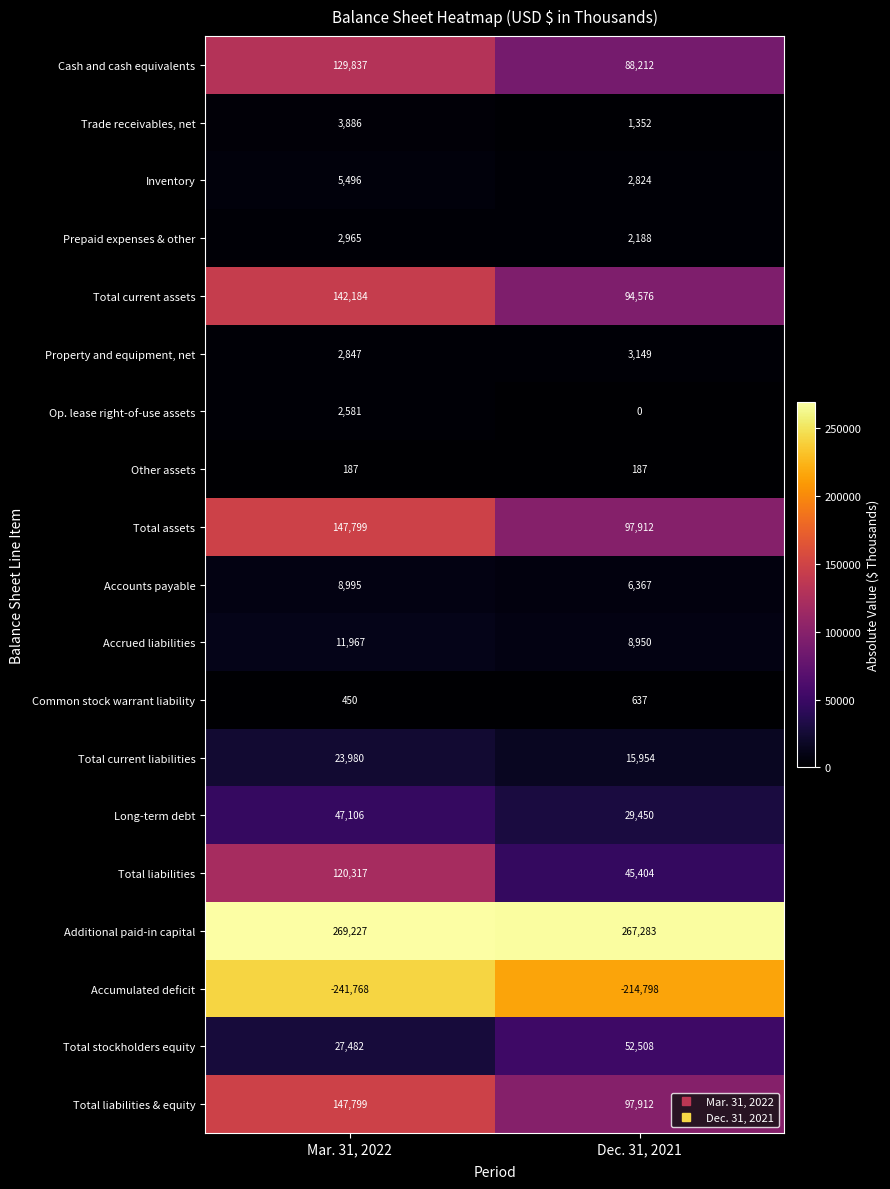

What is the difference between the maximum and minimum values in the Total liabilities series?

74913